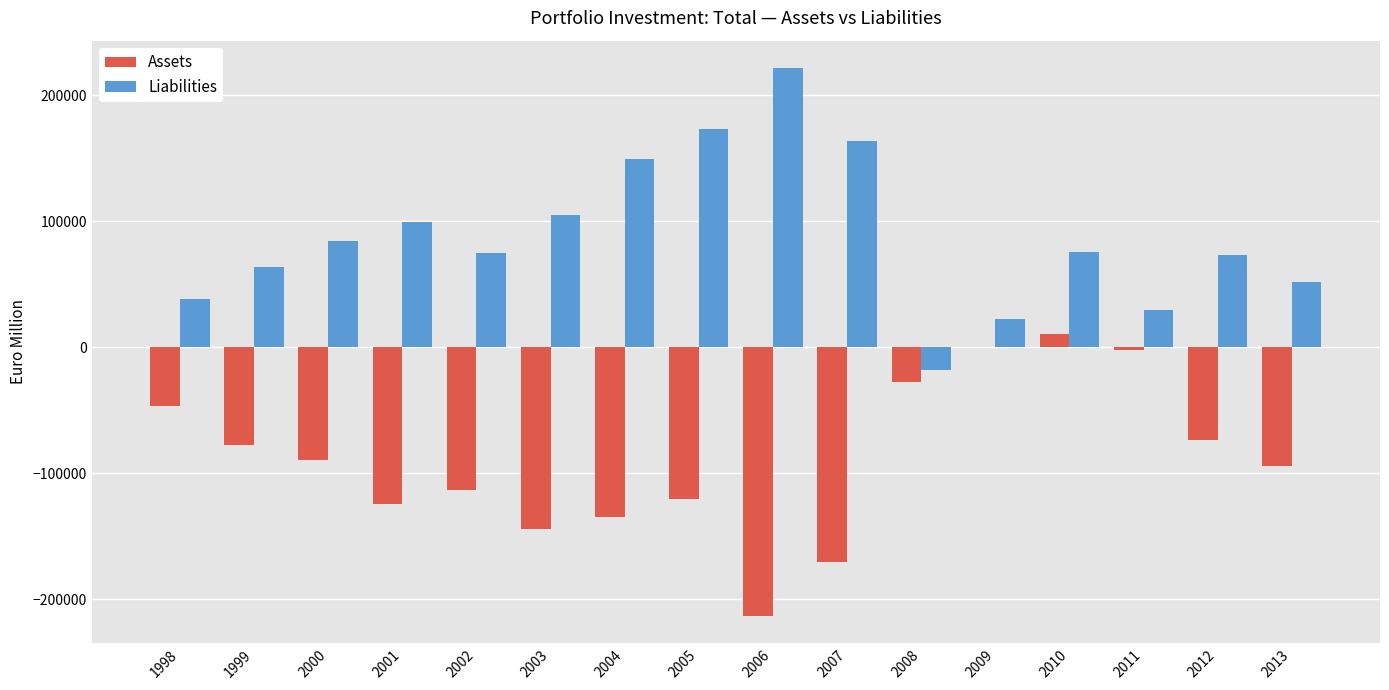

What is the sum of all Assets values?

-1424159